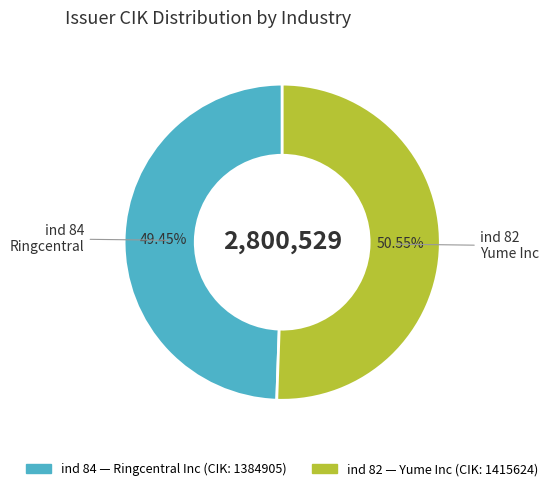

How many slices are in this pie chart?

2